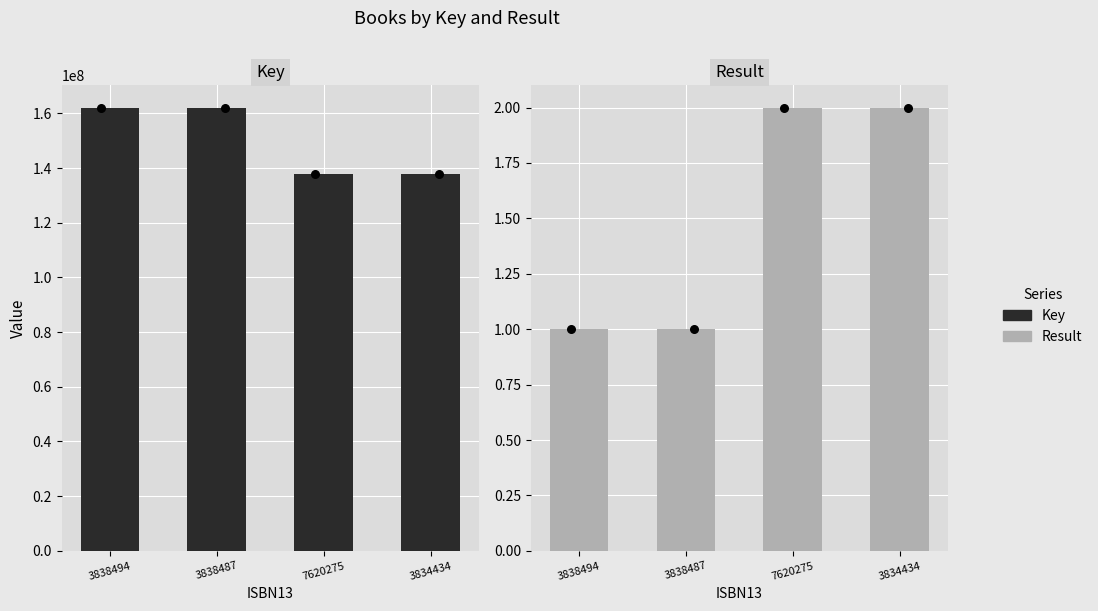

Which series has the widest spread of Y values?

Key